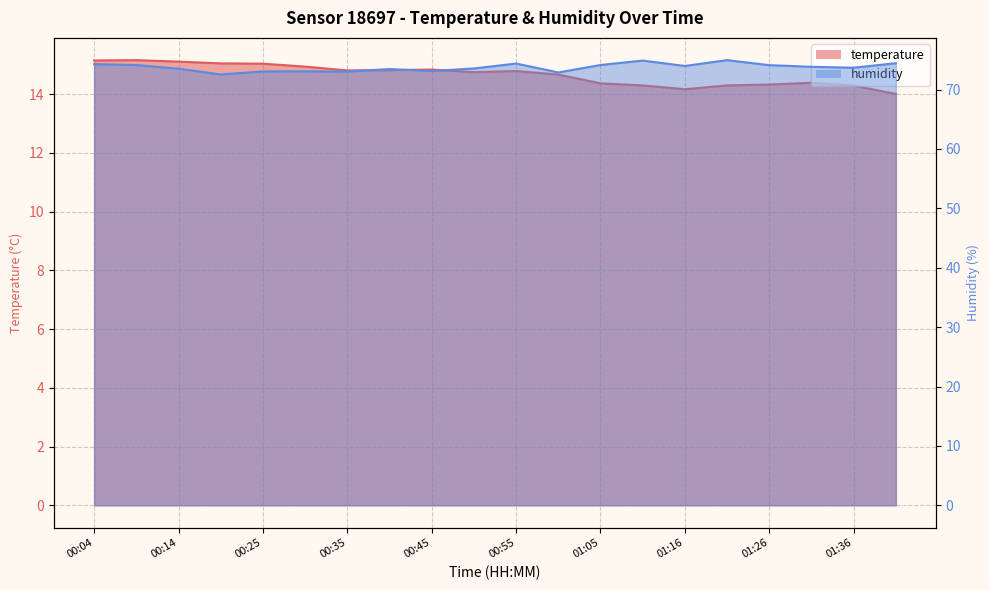

What is the sum of all temperature values?

293.3